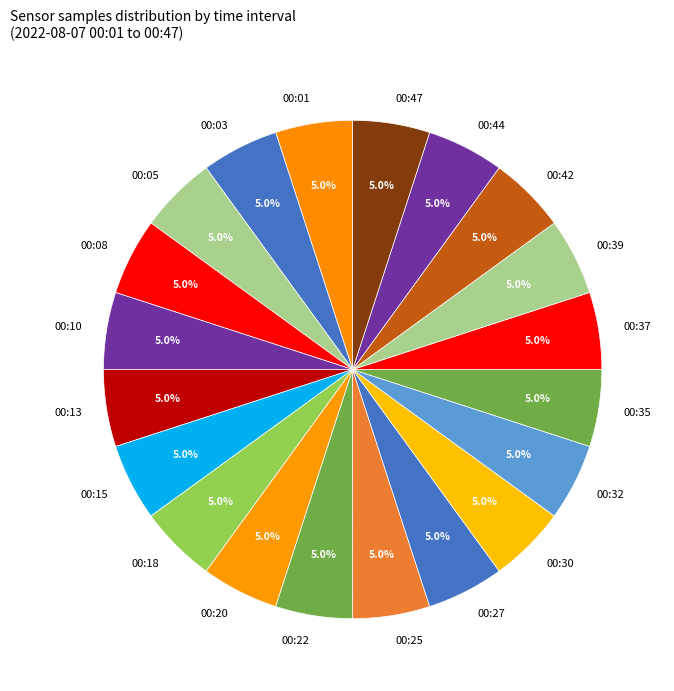

Does any single category account for the majority?

No